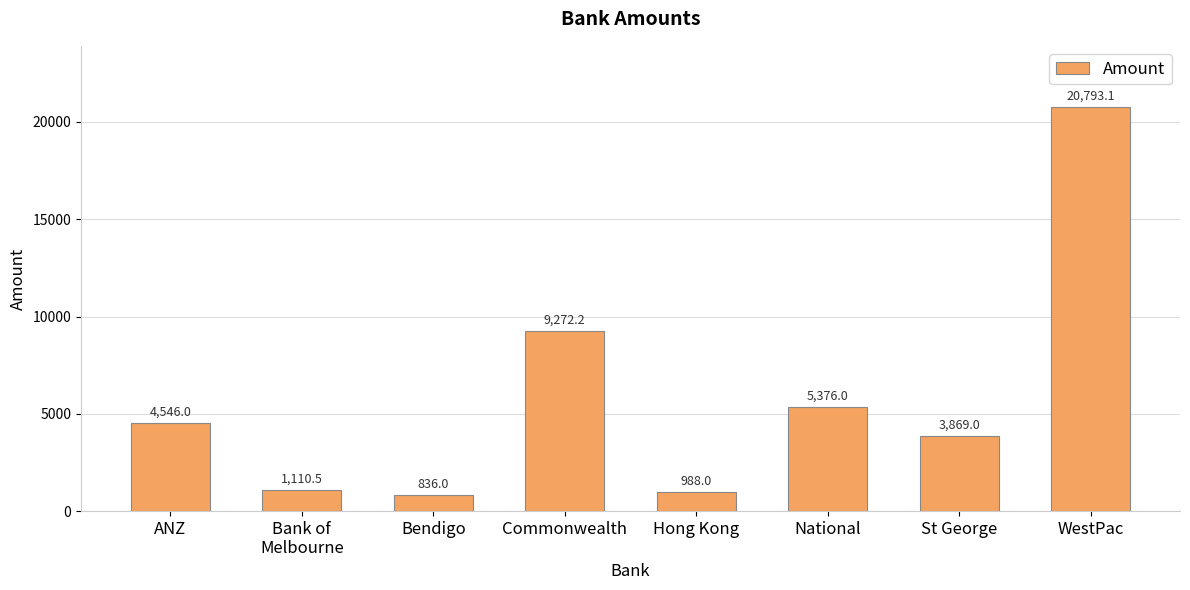

What is the approximate value at Commonwealth?

9272.2